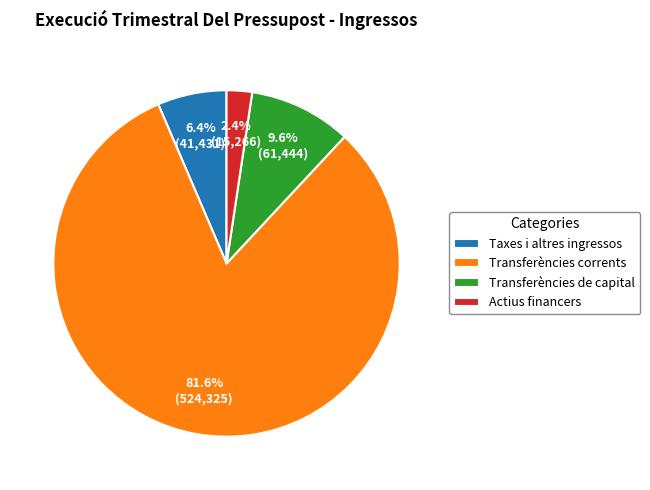

To the nearest percent, what is the combined percentage of Actius financers and Transferències corrents?

84%